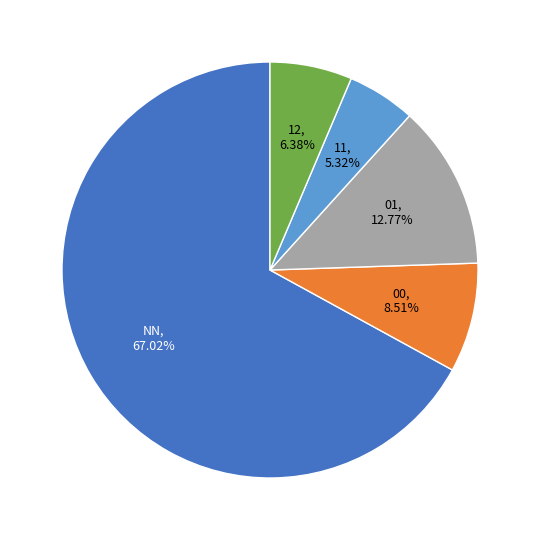

Does any single category account for the majority?

Yes